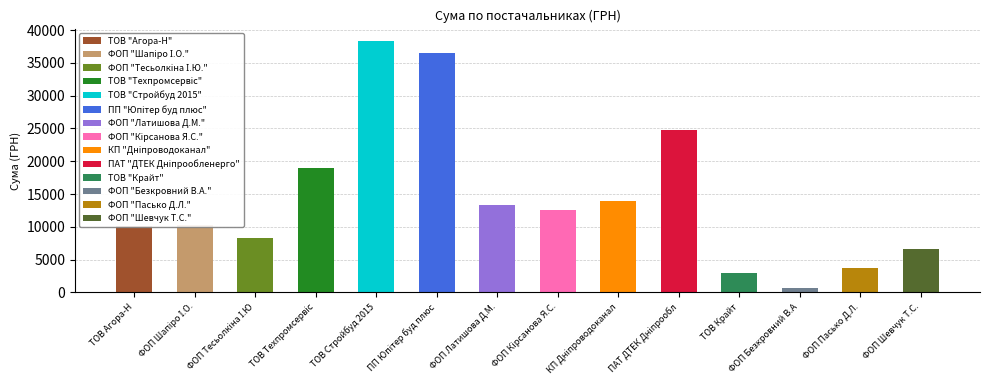

What is the sum of all values?

200990.9